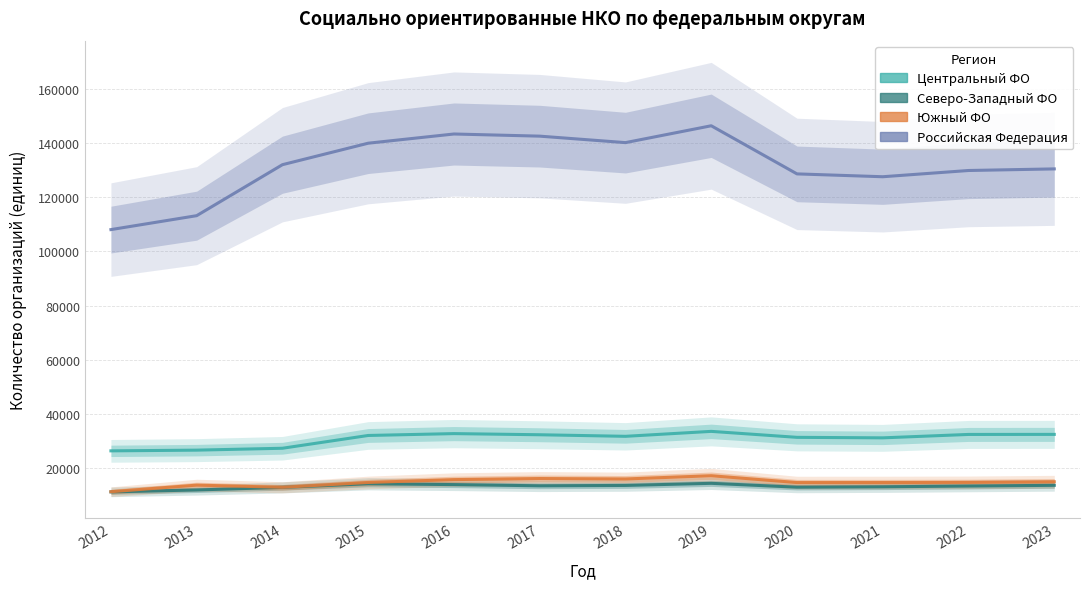

Is it true that Центральный ФО equals 17547 at 2012?

False